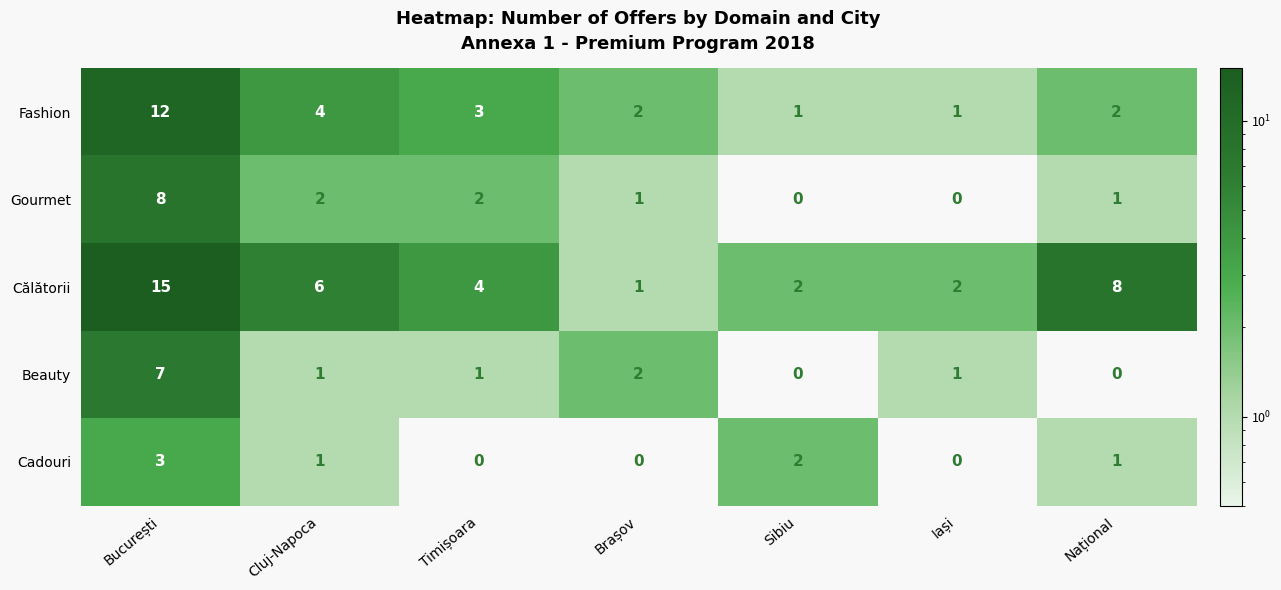

What is the total value across all series at Cluj-Napoca?

14